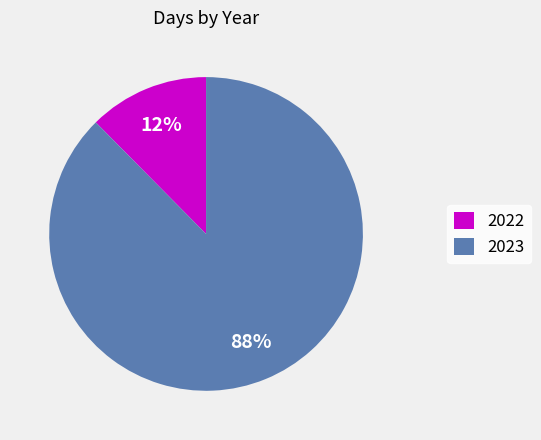

To the nearest percent, what portion does 2022 represent?

12%